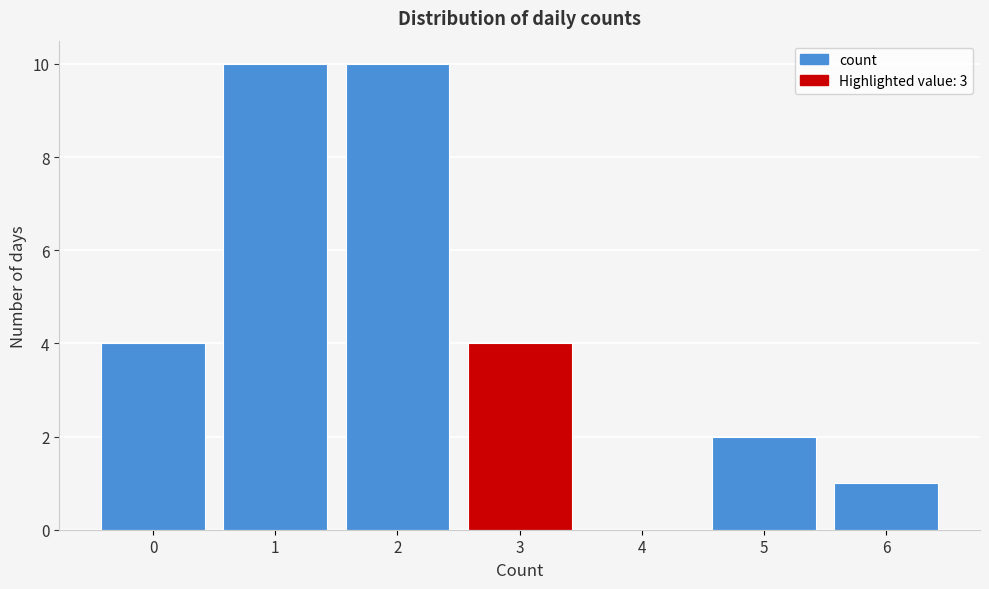

Reading right to left, transcribe all the data shown in this chart.

6=1	5=2	4=0	3=4	2=10	1=10	0=4